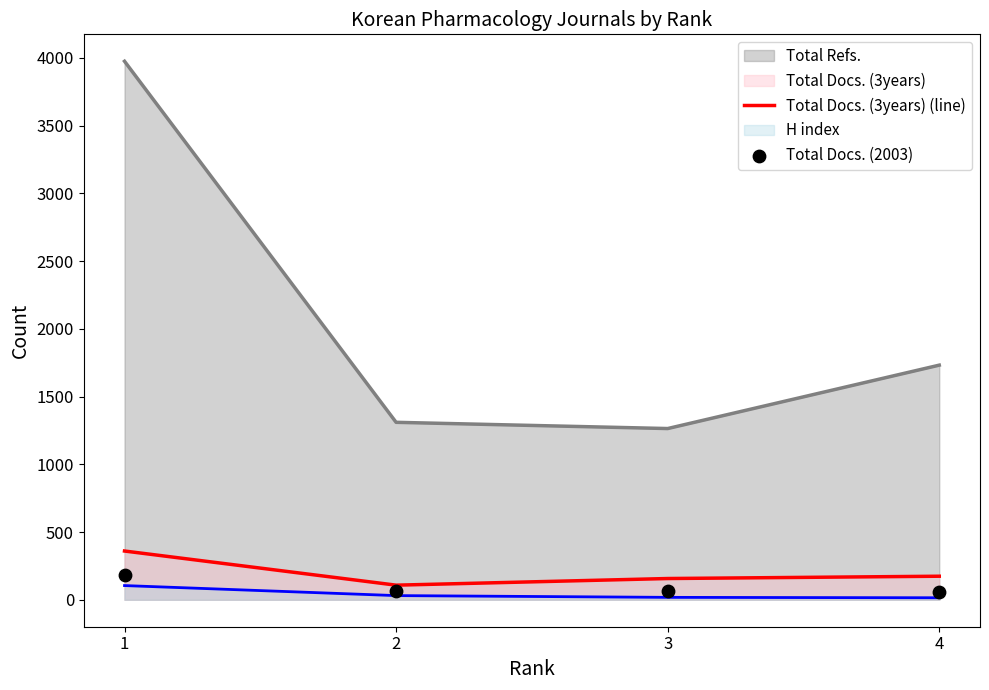

The value of Total Docs. (3years) (line) at 2 is 108. True or false?

True